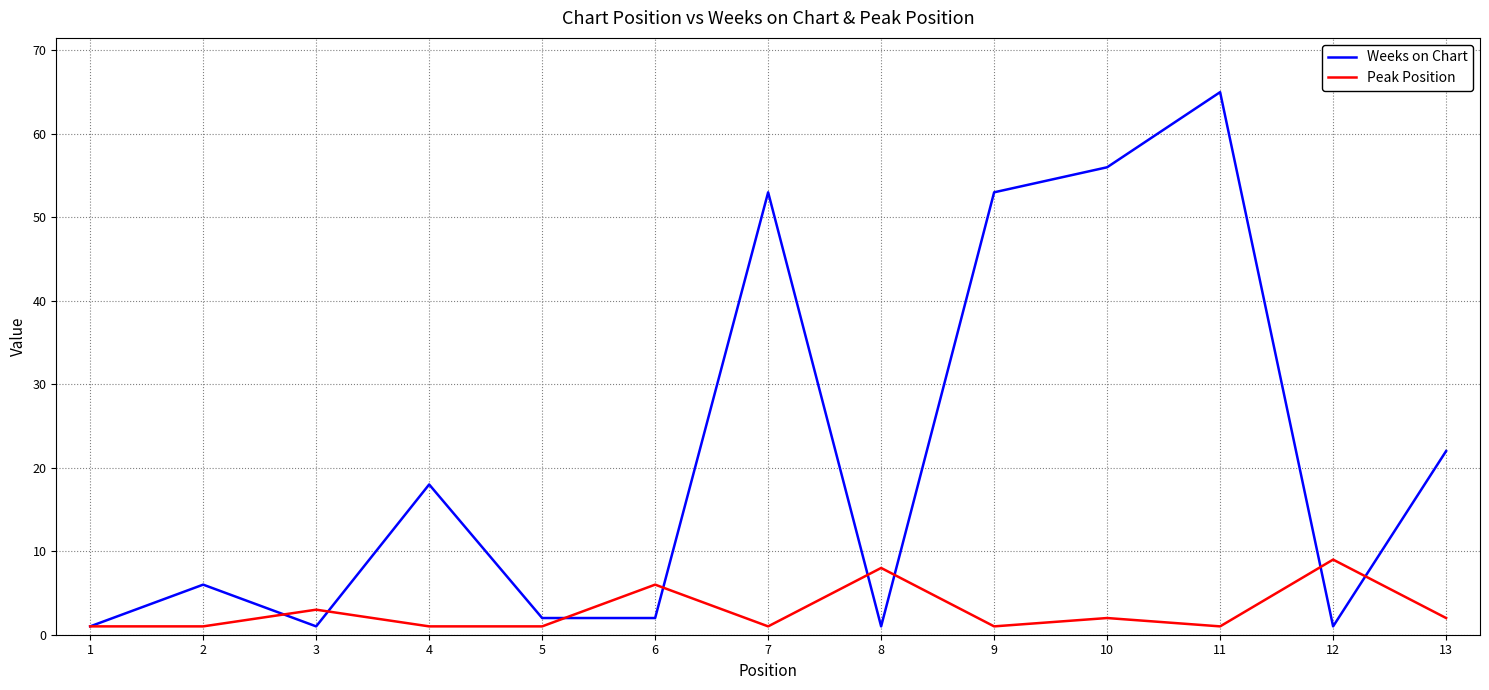

What is the minimum value shown in the chart?

1